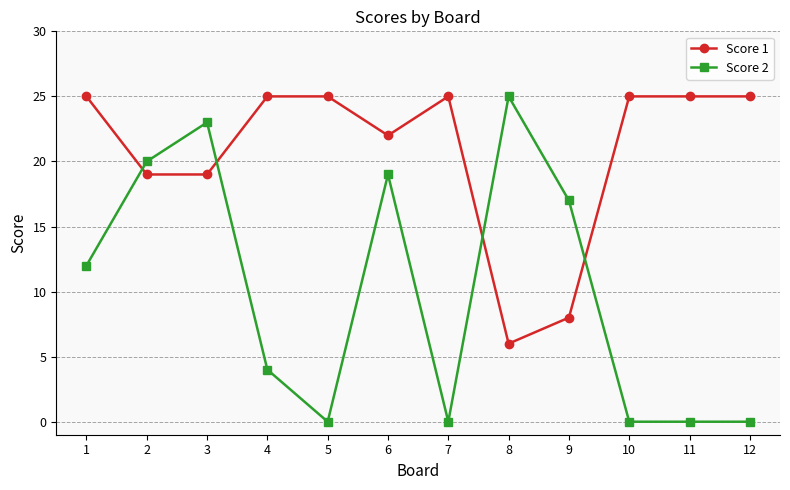

Rank the series at 6 from lowest to highest value.

Score 2, Score 1